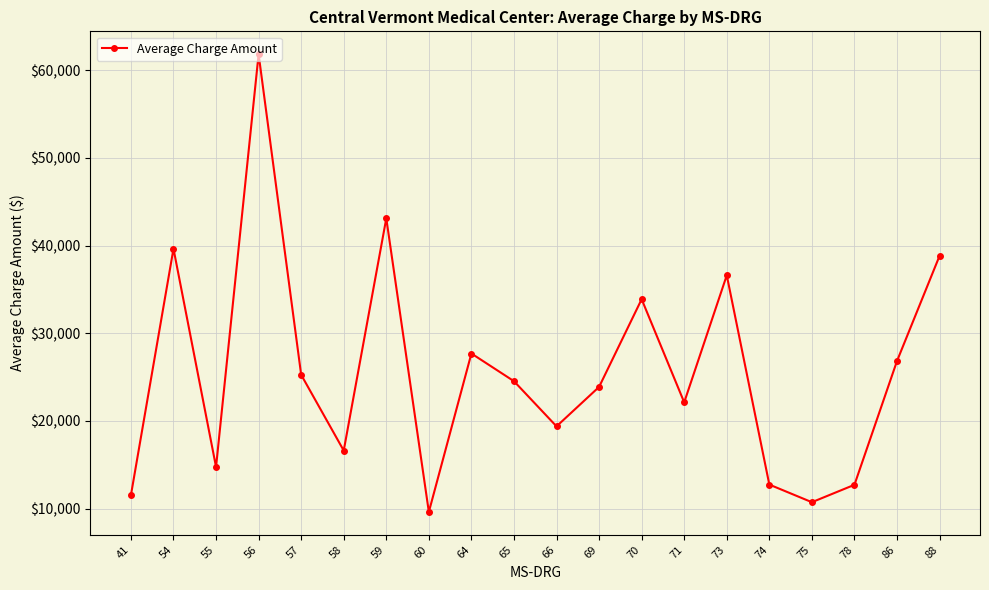

The chart shows a value of 11544.9 at 41. True or false?

True